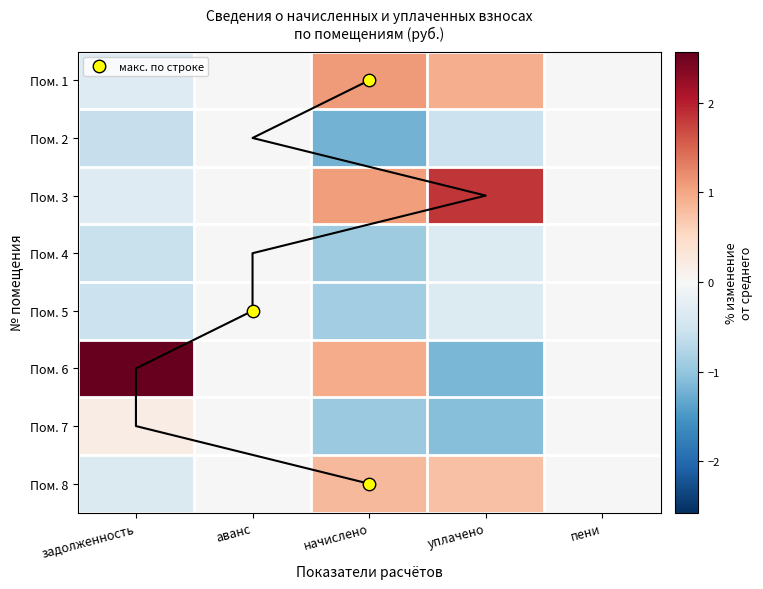

Which label corresponds to the smallest value in the chart?

начислено